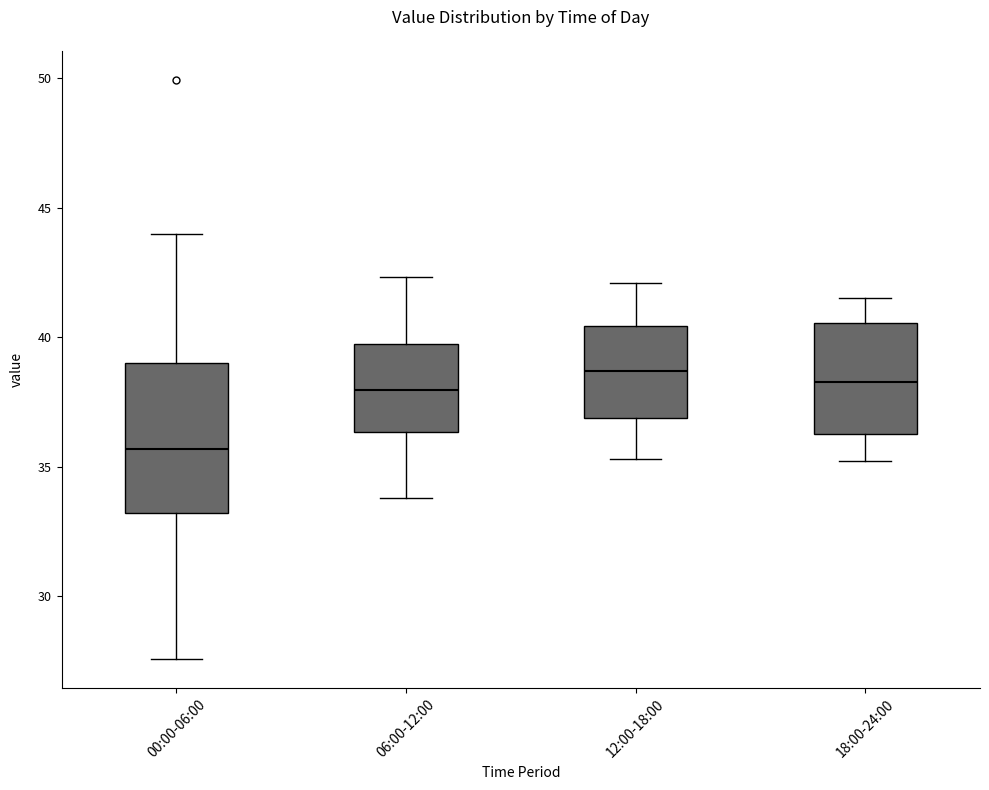

Reading left to right, read every box against the y-axis: the position of its median line, the range the box covers, and the ends of its whiskers. The values are not printed on the chart, so give them approximately, as read against the axis.

00:00-06:00: median 35.5, box 33.0 to 39.0, whiskers 27.5 to 44.0
06:00-12:00: median 38.0, box 36.5 to 39.5, whiskers 34.0 to 42.5
12:00-18:00: median 38.5, box 37.0 to 40.5, whiskers 35.5 to 42.0
18:00-24:00: median 38.5, box 36.5 to 40.5, whiskers 35.0 to 41.5